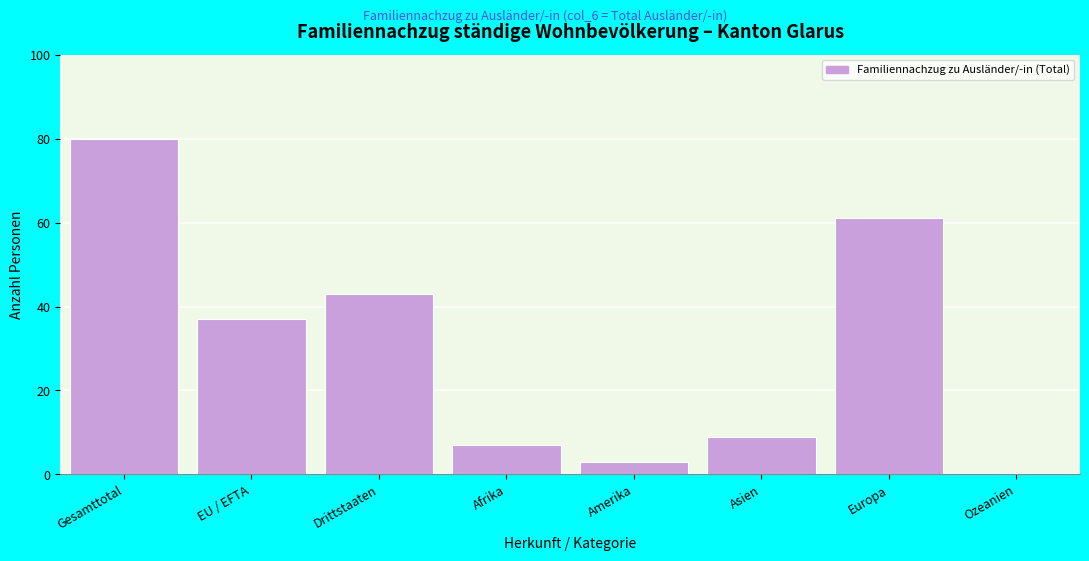

Reading left to right, extract all data points from this chart.

Gesamttotal=80	EU / EFTA=37	Drittstaaten=43	Afrika=7	Amerika=3	Asien=9	Europa=61	Ozeanien=0